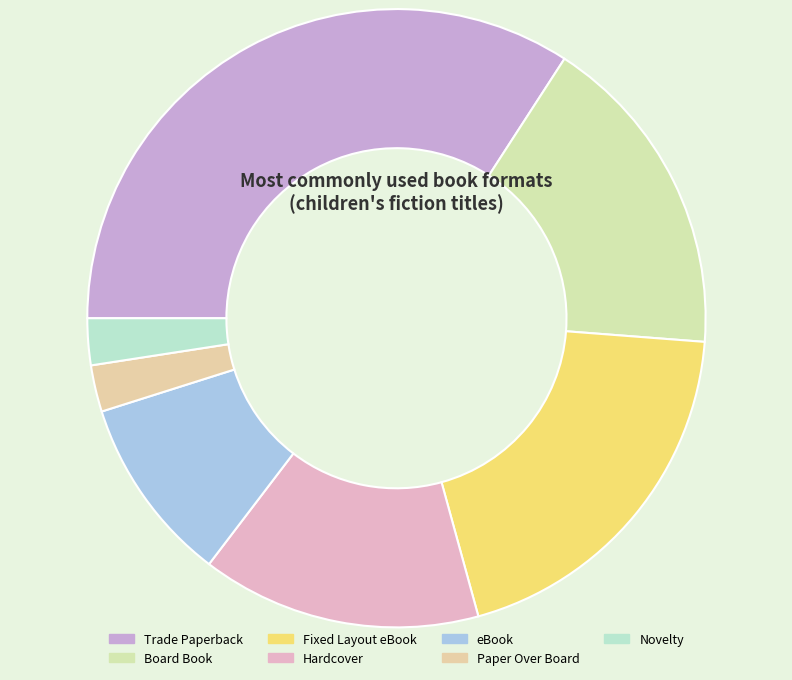

Count the number of slices in the pie.

7